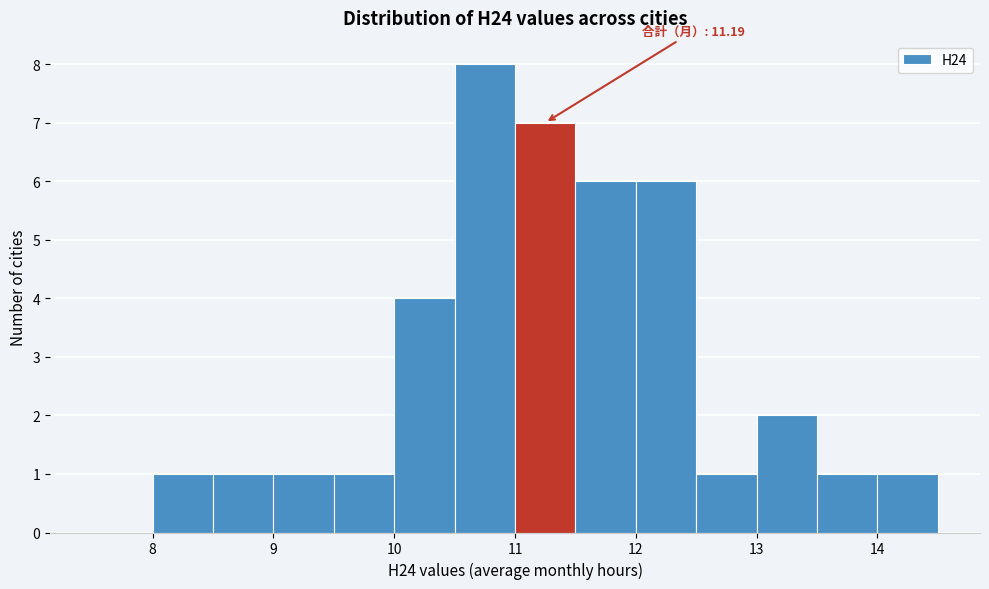

Over which range of the x-axis is the bar tallest?

10.5 to 11.0